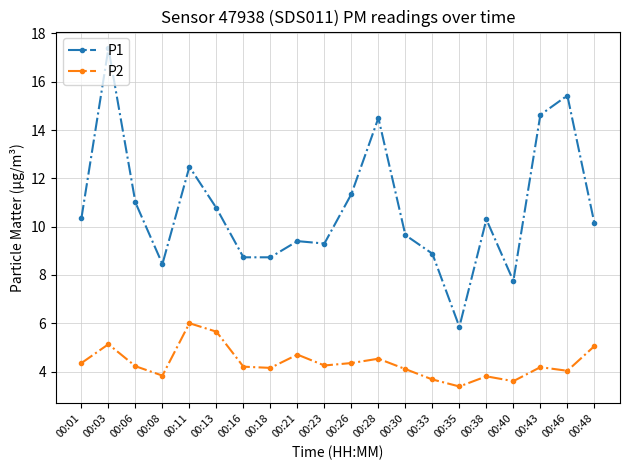

Is the value of P2 at 00:21 greater than the value of P1 at 00:18?

No